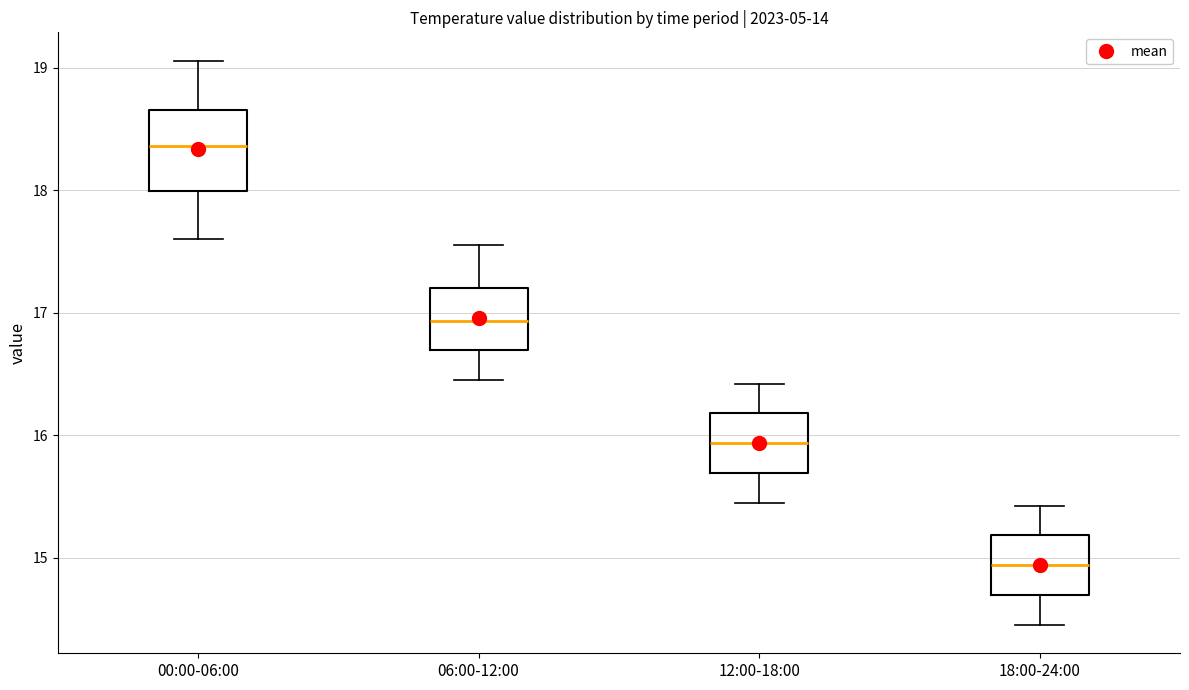

Which box's median line is the lowest?

18:00-24:00